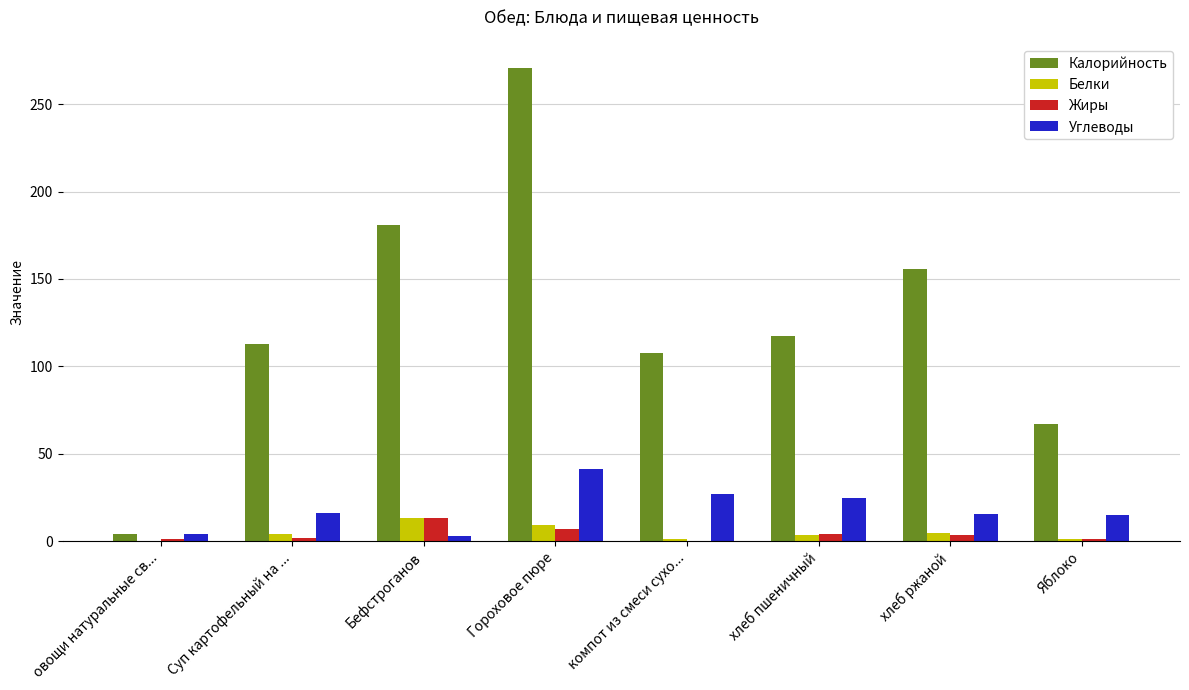

What is the highest value of the Углеводы series?

41.0